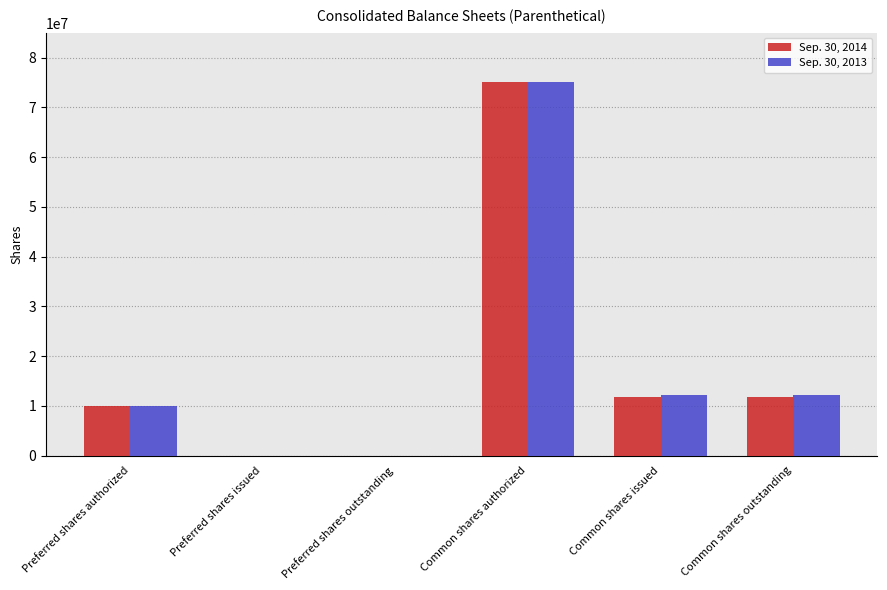

Which series changed the most between Preferred shares outstanding and Common shares outstanding?

Sep. 30, 2013